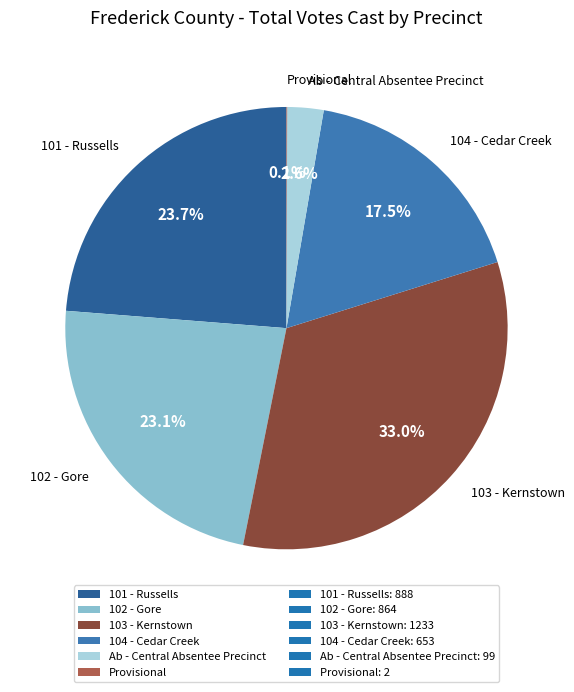

What is the total percentage of 101 - Russells and 103 - Kernstown?

56.7%